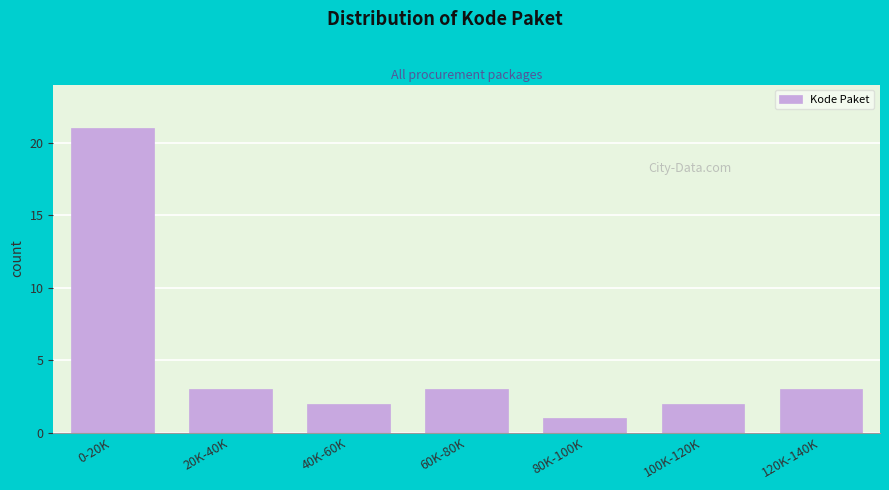

Reading left to right, extract all data points from this chart.

21	3	2	3	1	2	3